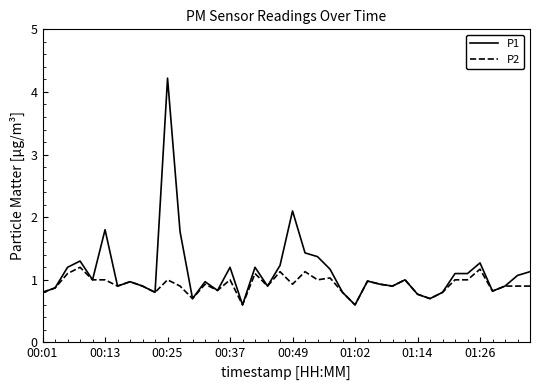

What is the lowest value of the P2 series?

0.6